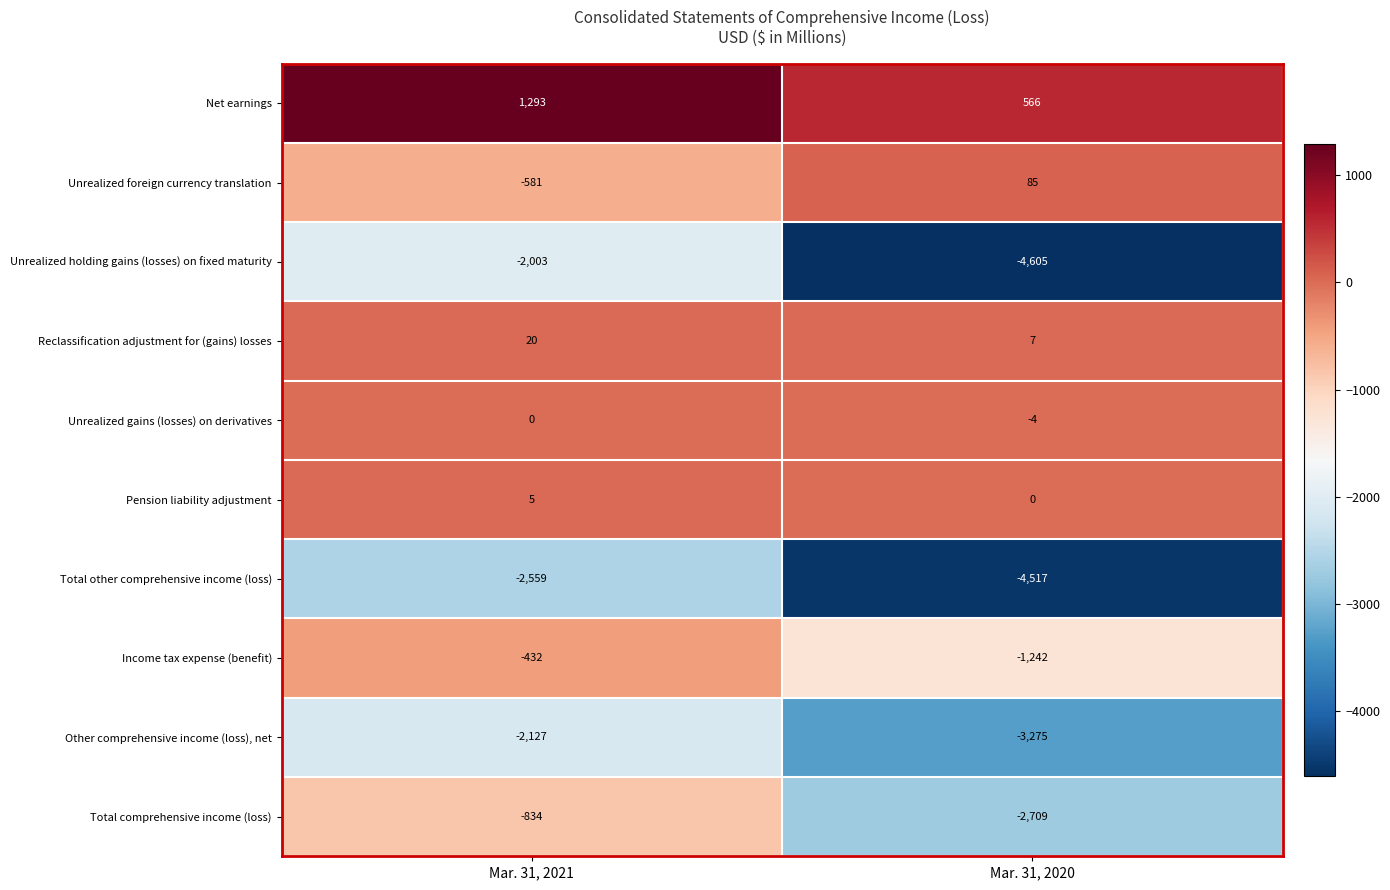

What is the average value of the Other comprehensive income (loss), net series?

-2701